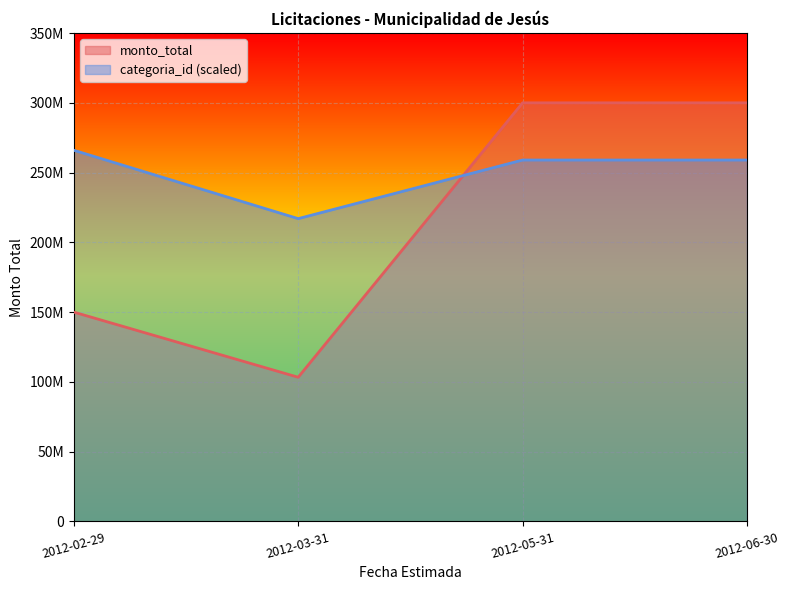

At which category is the sum across all series the highest?

2012-05-31